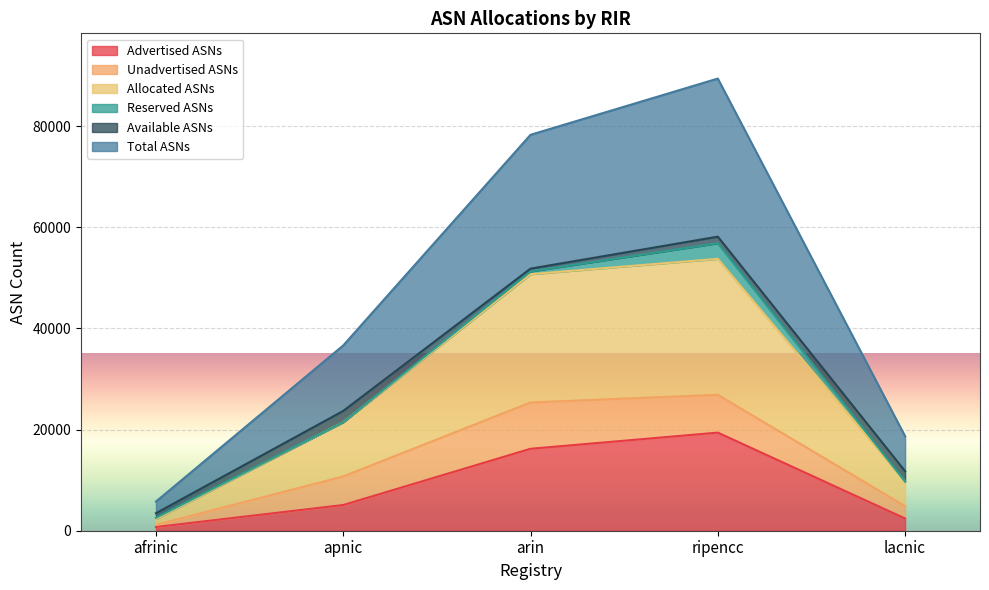

What is the difference between the maximum and minimum values in the Allocated ASNs series?

25712